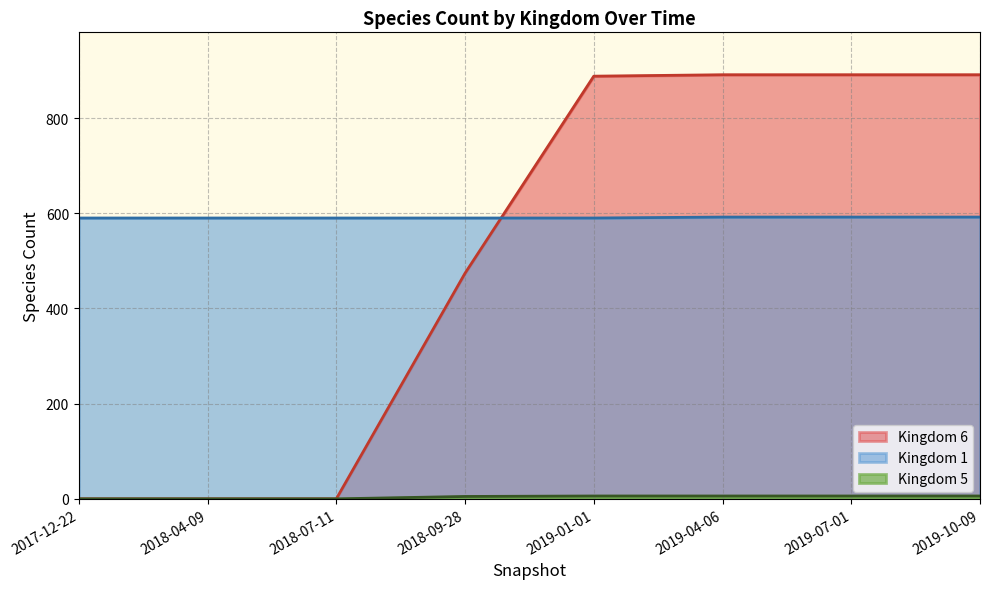

What is the sum of the Kingdom 6 values at 2017-12-22 and 2019-10-09?

891